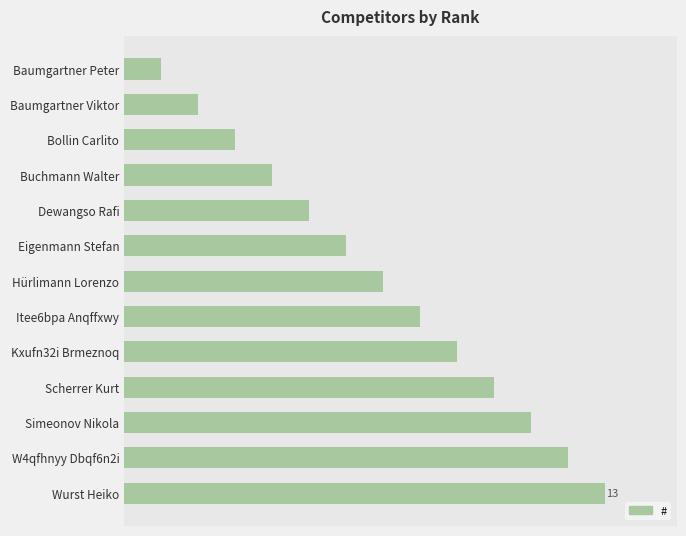

Are the bars horizontal?

Yes